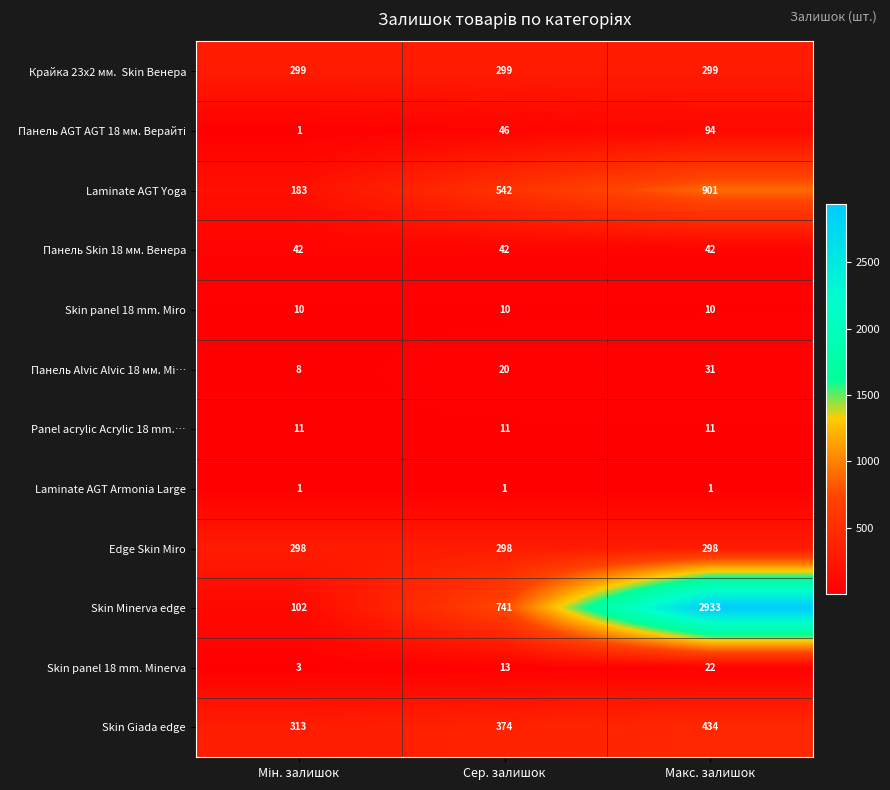

What is the difference between the highest and lowest values at Макс. залишок?

2932